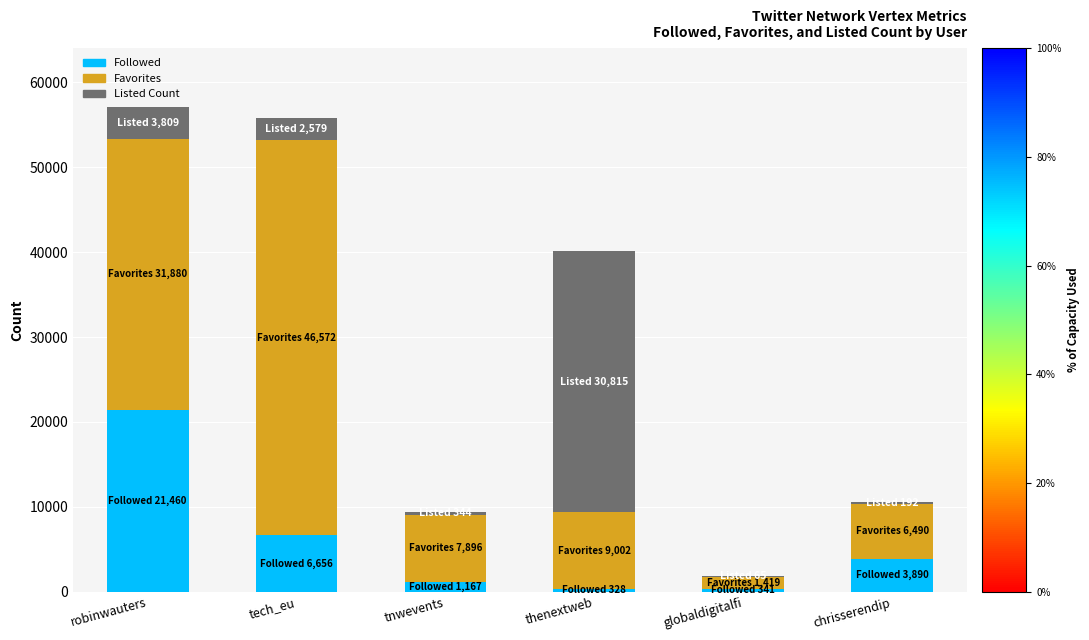

What is the total value across all series at robinwauters?

57149